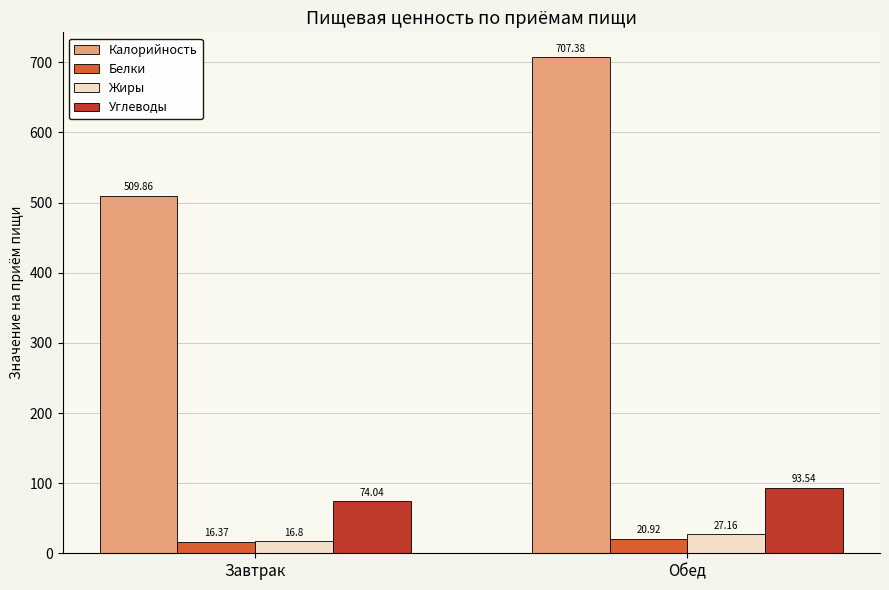

Between Завтрак and Обед, which series saw the biggest shift?

Калорийность